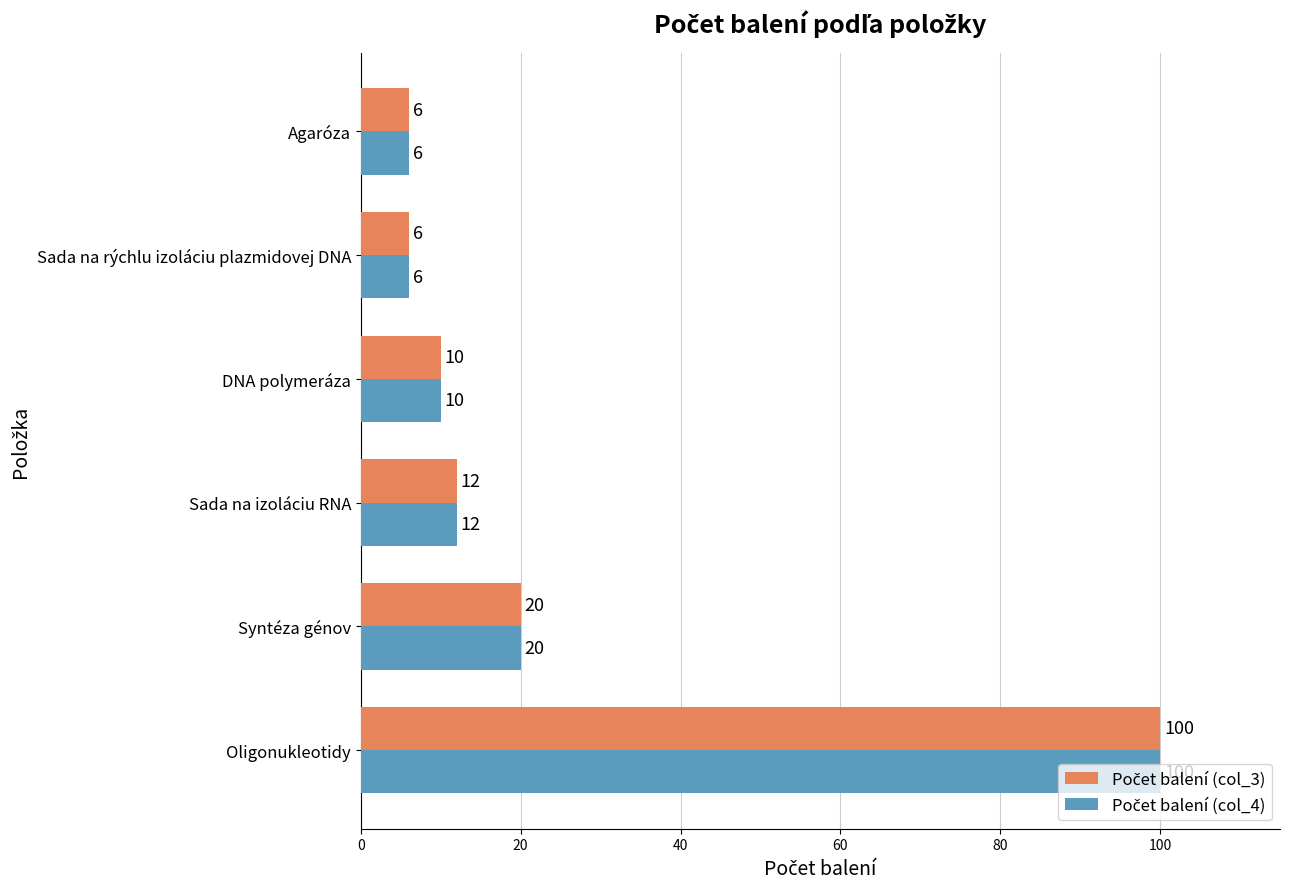

At which category is the sum across all series the highest?

Oligonukleotidy